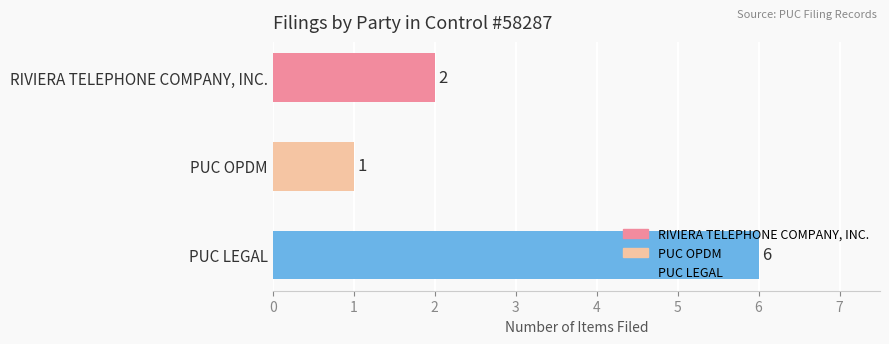

What is the sum of all values?

9